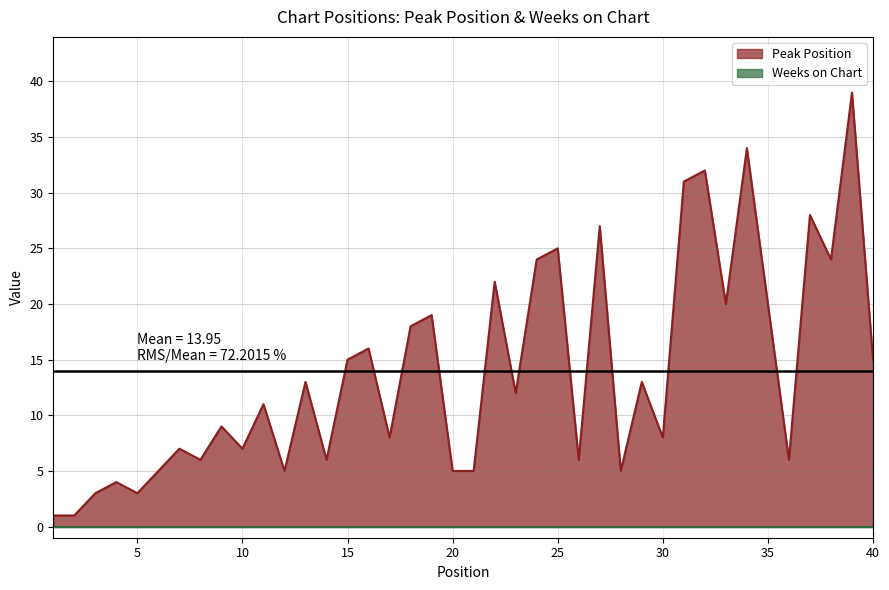

At which category does the chart reach its minimum across all series?

1